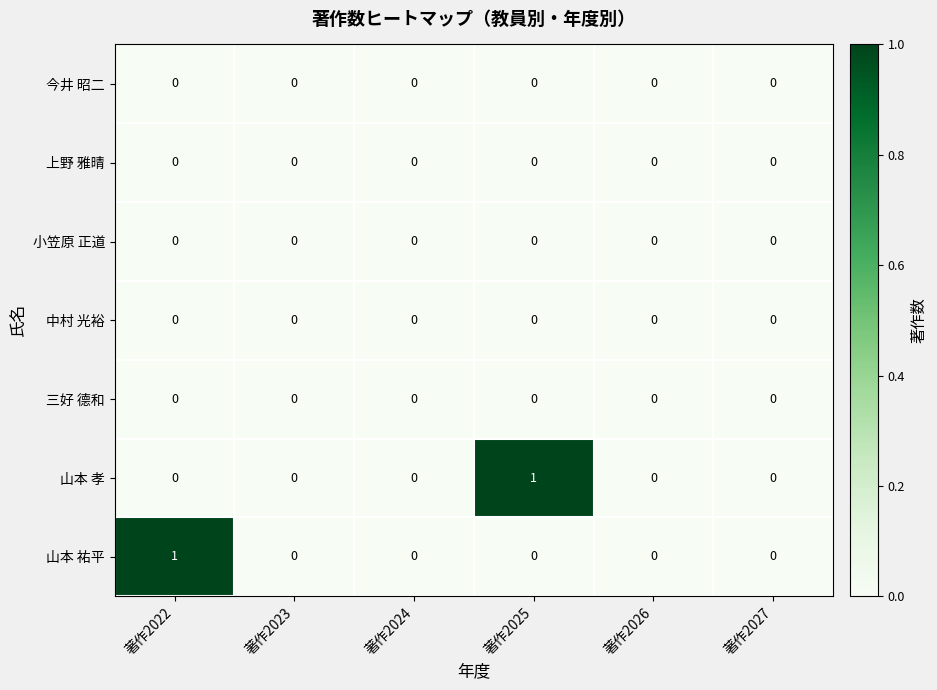

Which series changed the most between 著作2022 and 著作2027?

山本 祐平